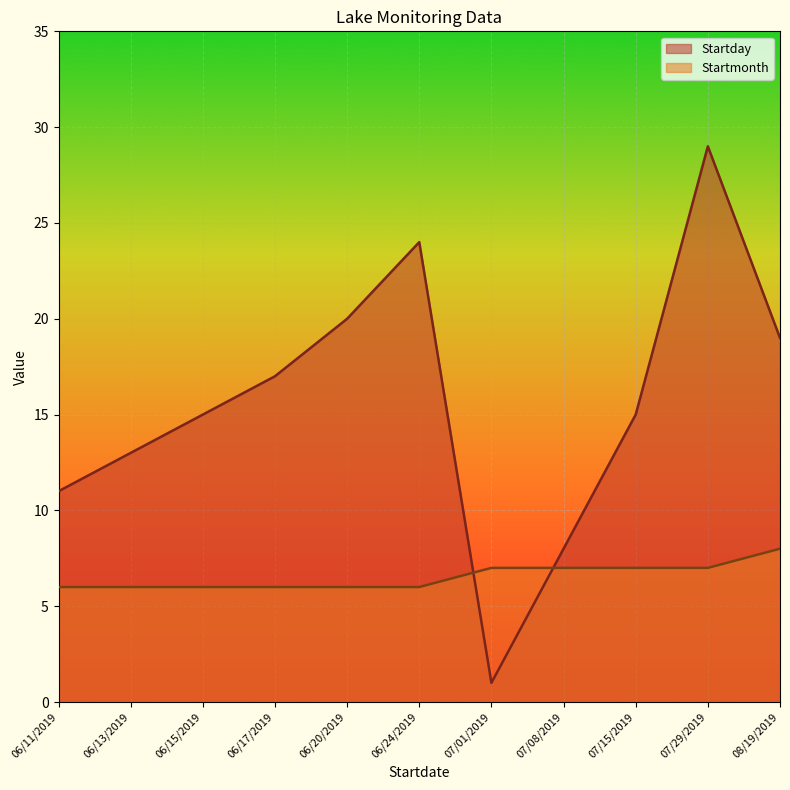

At which label is Startmonth closest to 7?

07/01/2019